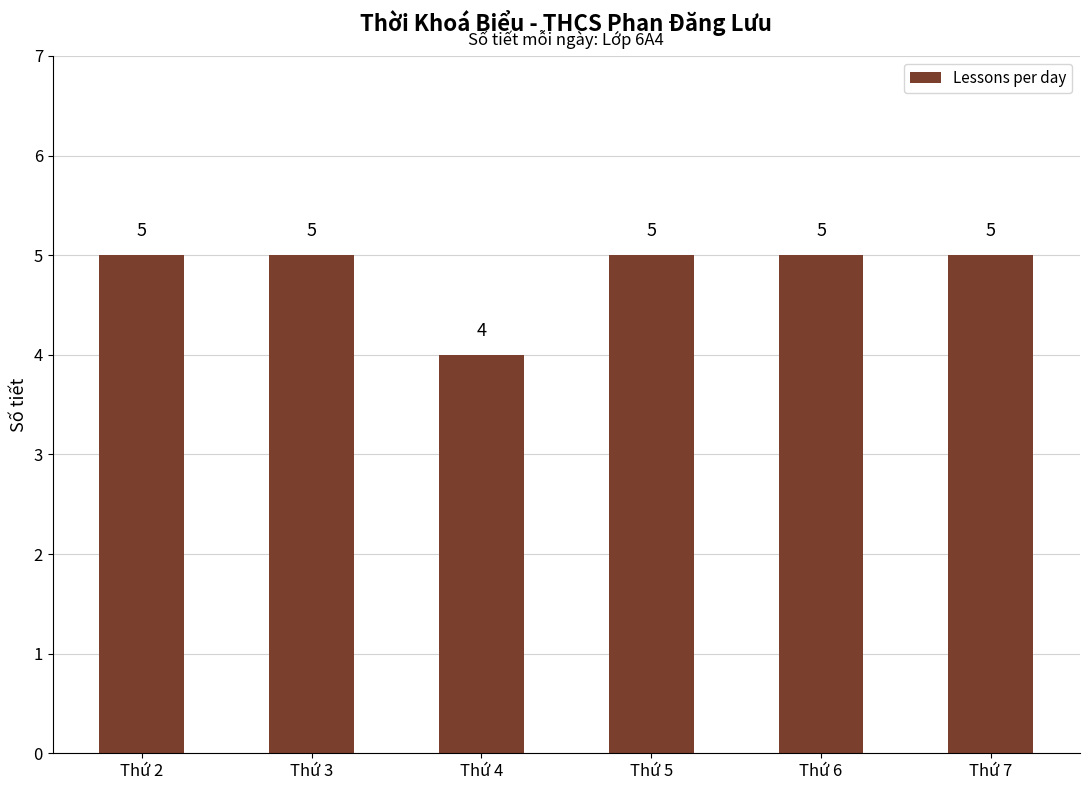

True or false: the data shows 4 at Thứ 4.

True